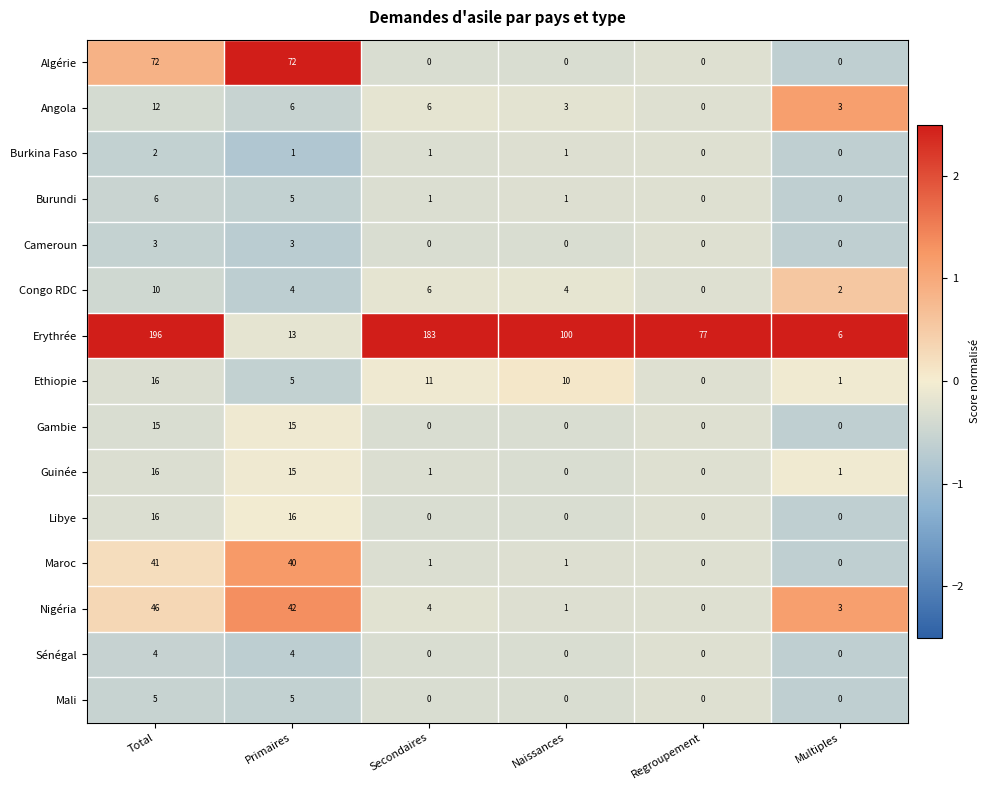

True or false: Nigéria has a value of 1 at Naissances.

True